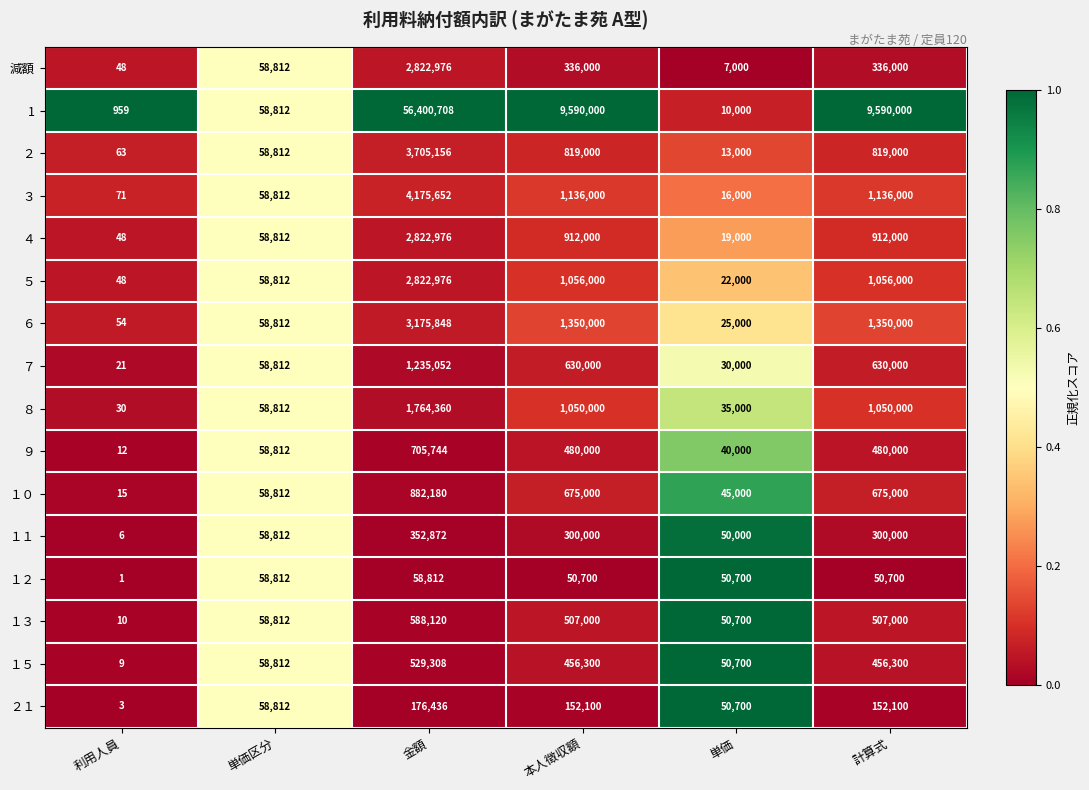

What is the total value across all series at 計算式?

19500100